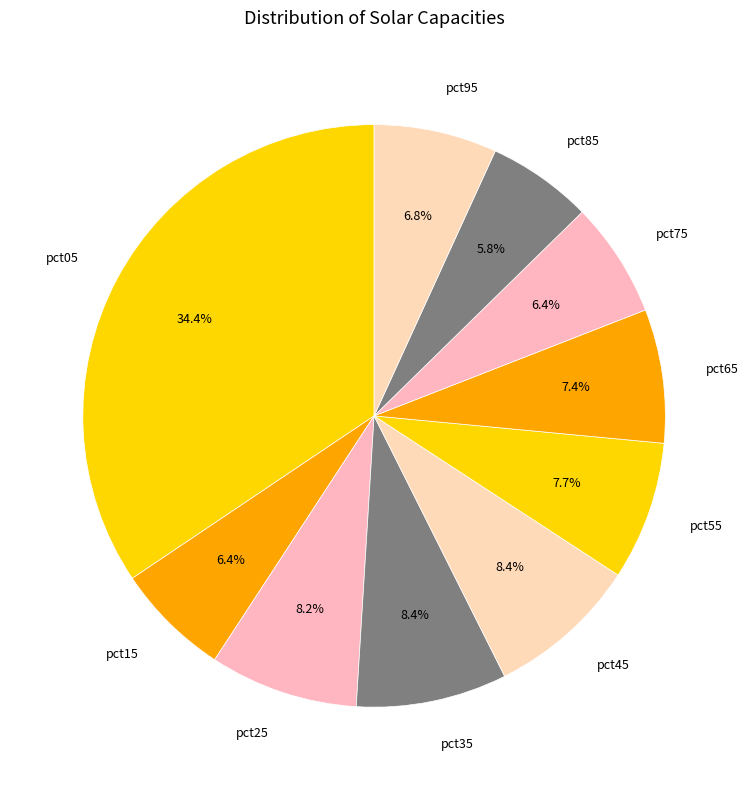

How many segments does this pie chart have?

10